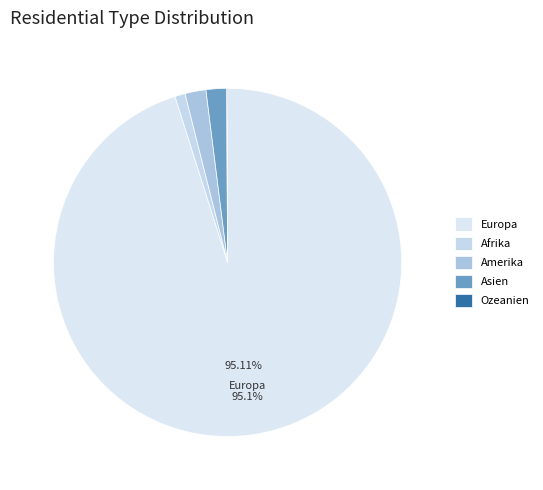

To the nearest percent, what is the difference between the Ozeanien and Europa slice percentages?

95%